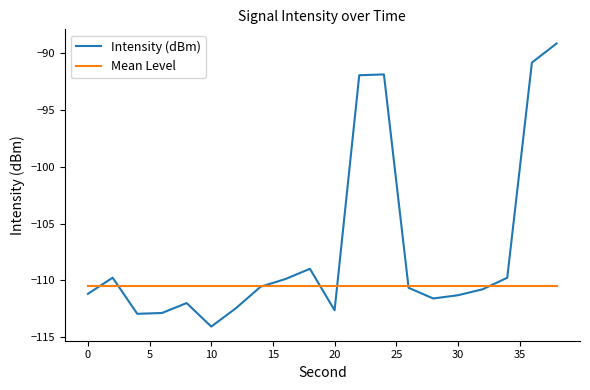

Which series has the largest total across all categories?

Intensity (dBm)